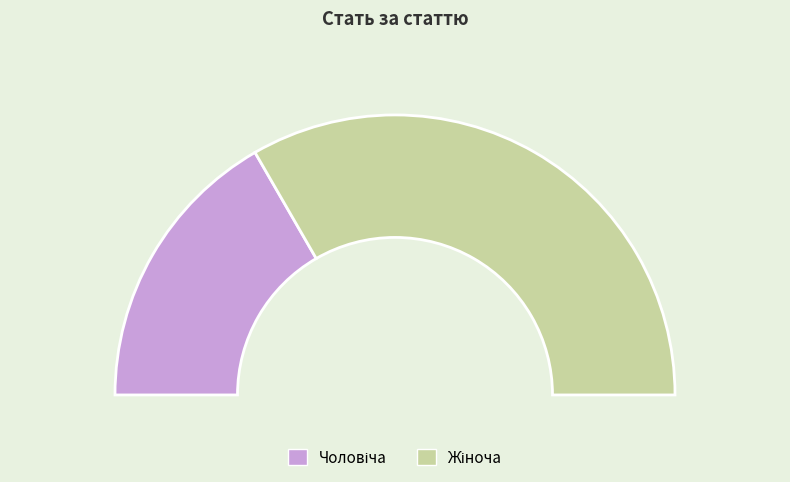

How many slices are in this pie chart?

2